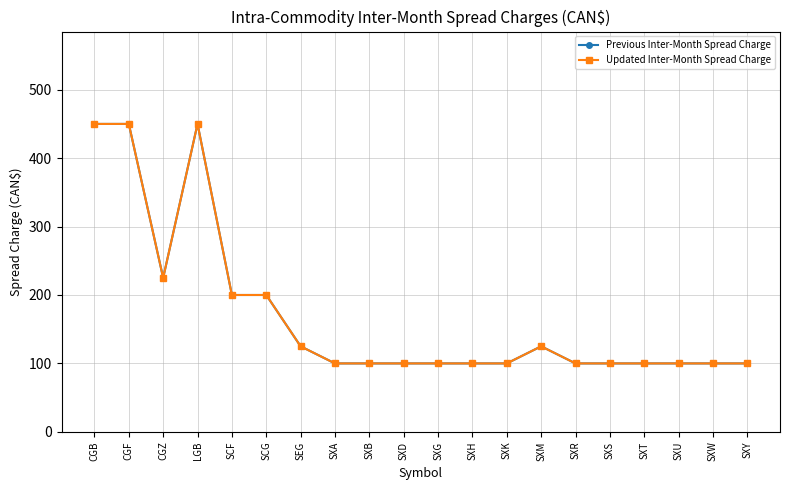

What is the sum of all Previous Inter-Month Spread Charge values?

3425